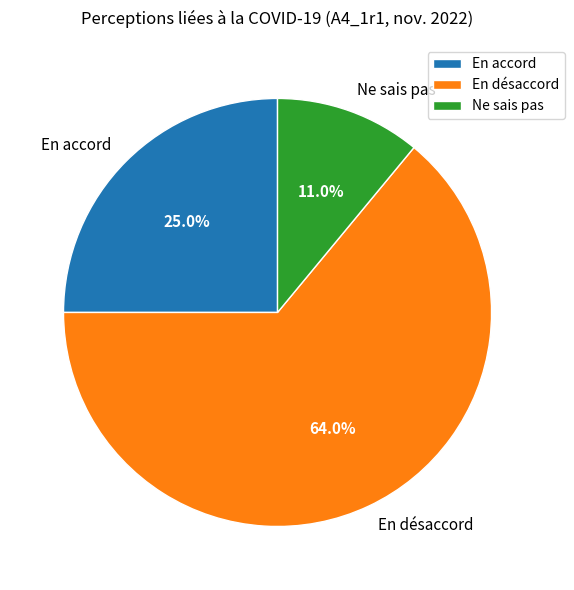

Does any single category account for the majority?

Yes